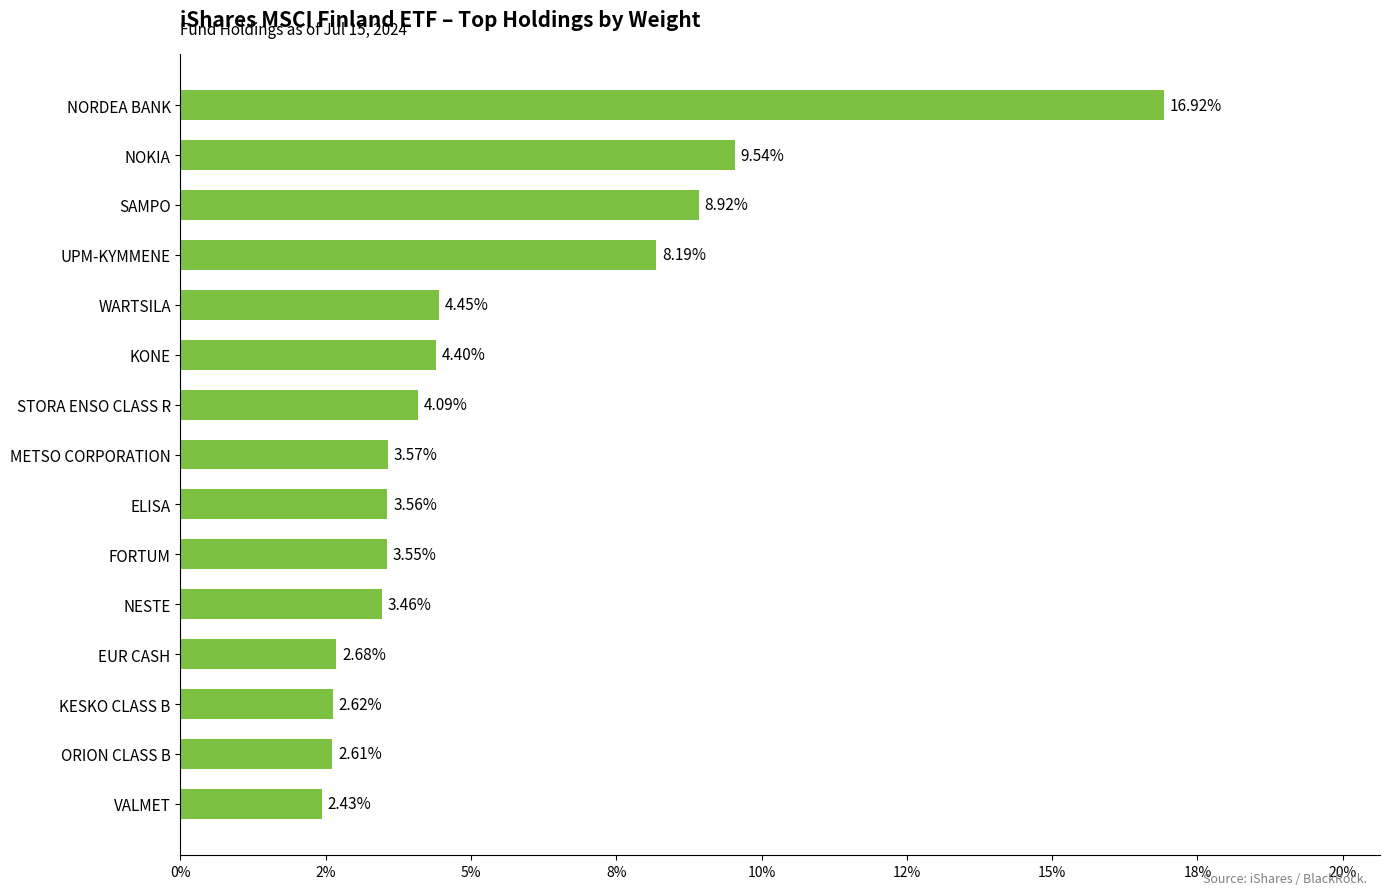

Are the bars horizontal?

Yes